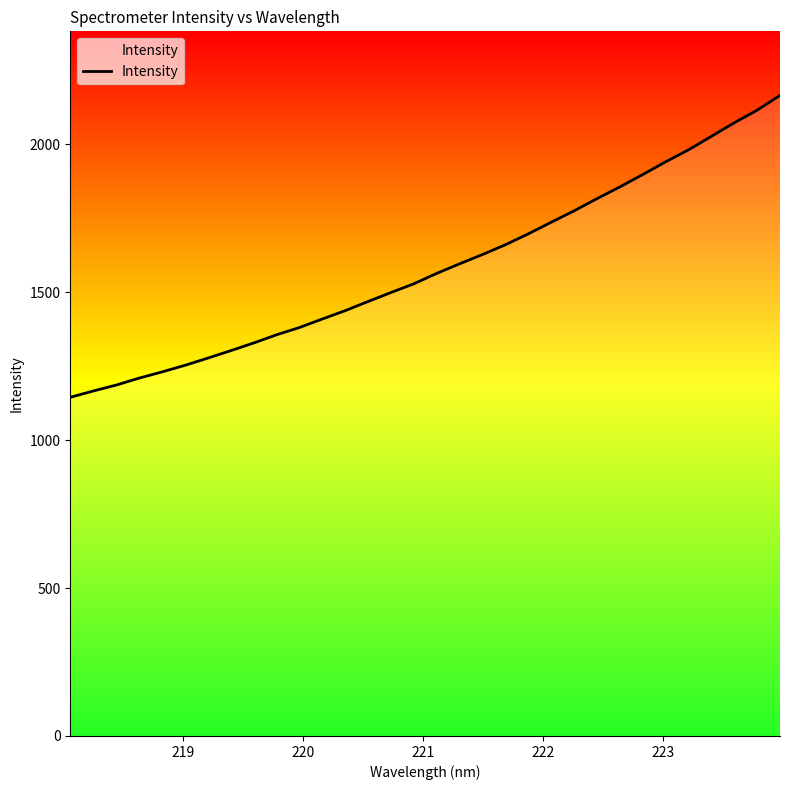

True or false: the data has more than 0 interior local peaks.

False